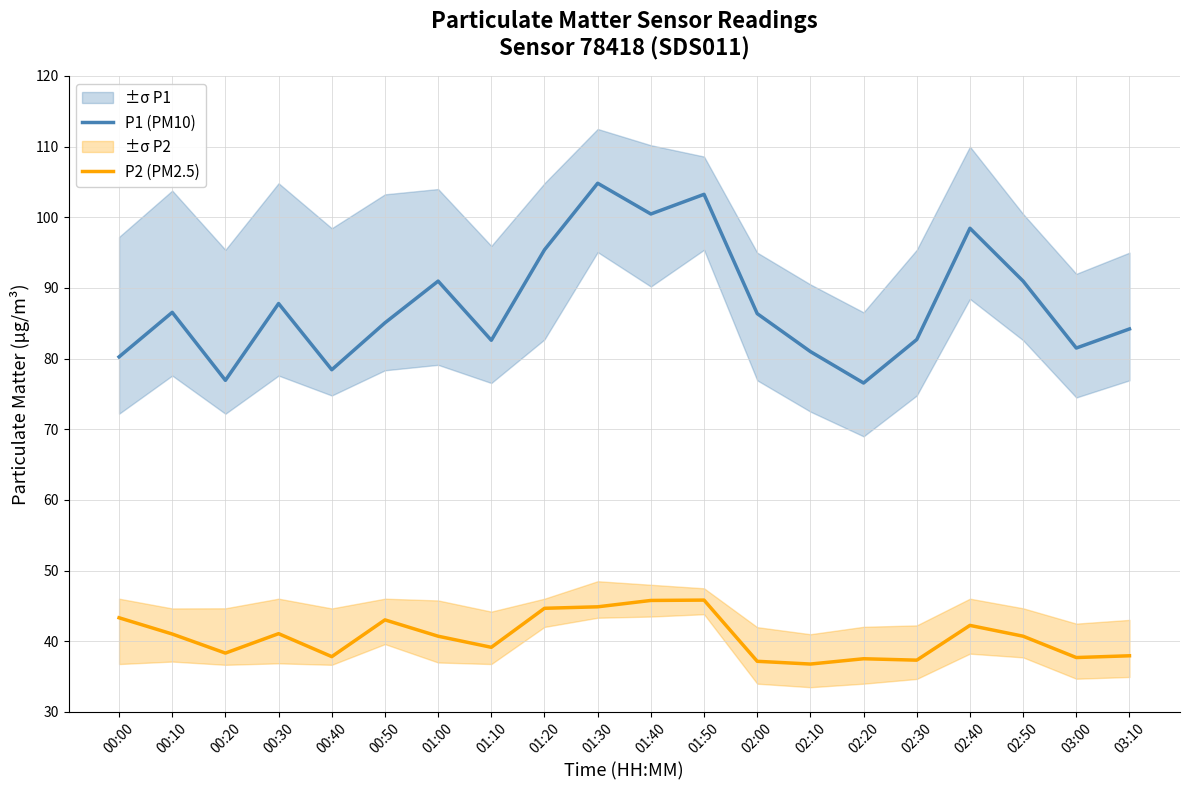

The value of P1 (PM10) at 00:40 is 24.3. True or false?

False